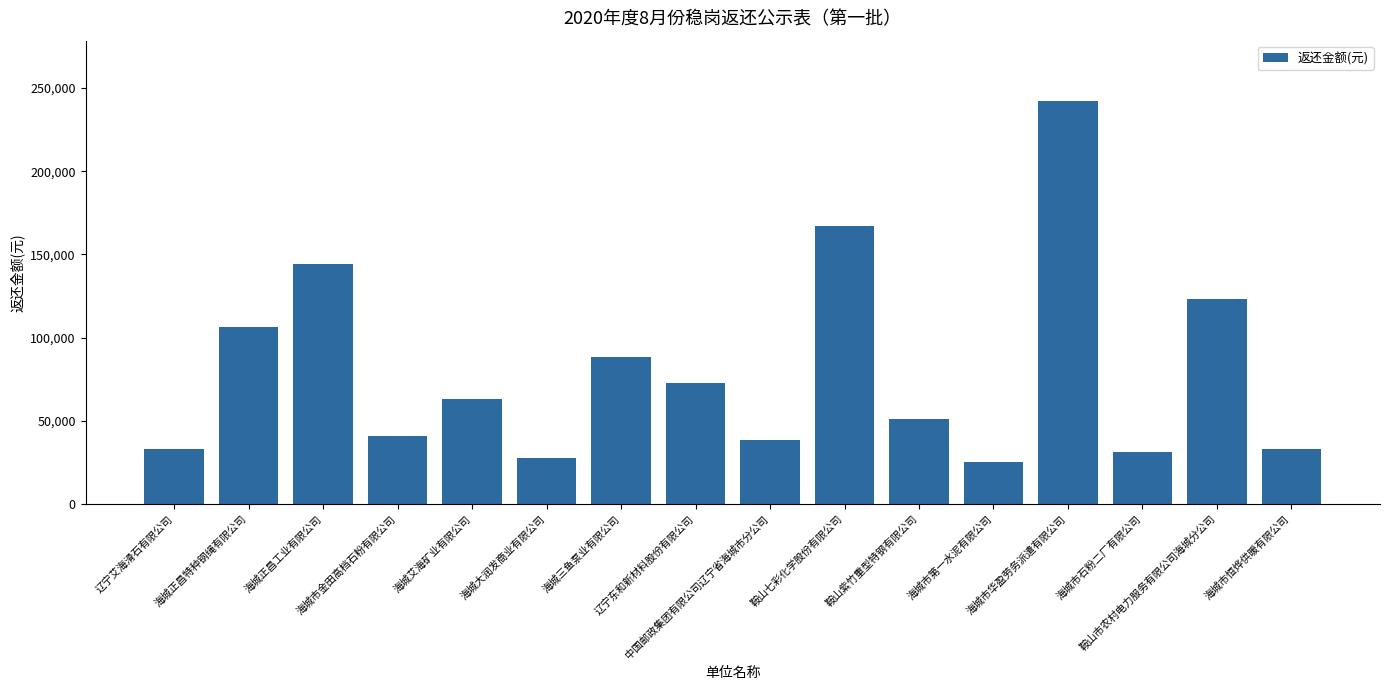

What is the minimum value shown in the chart?

25157.9